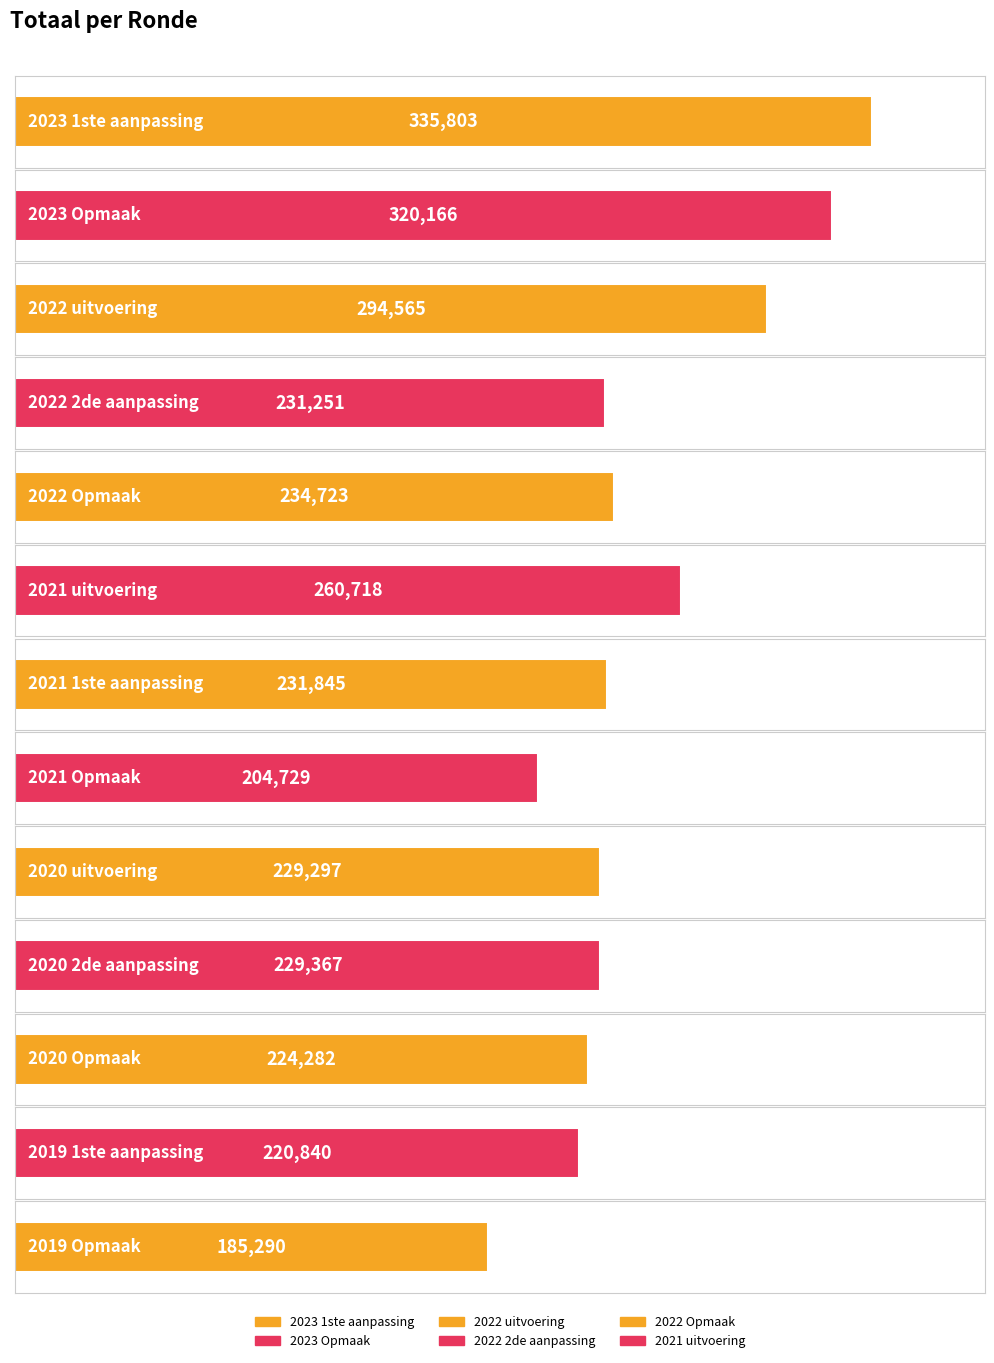

Approximately how many times larger is the value at 2020 2de aanpassing compared to 2020 Opmaak?

1.0